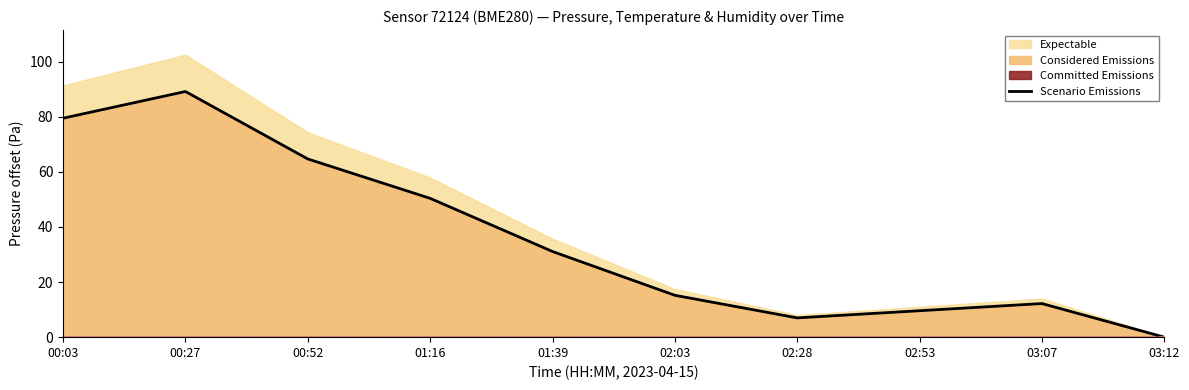

How many interior local peaks (higher than both neighbors) does the data have?

2